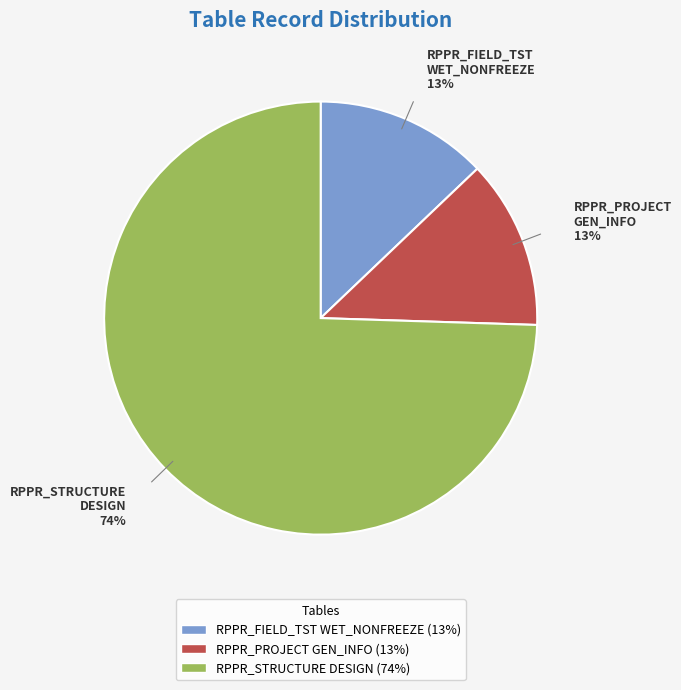

Count the number of slices in the pie.

3